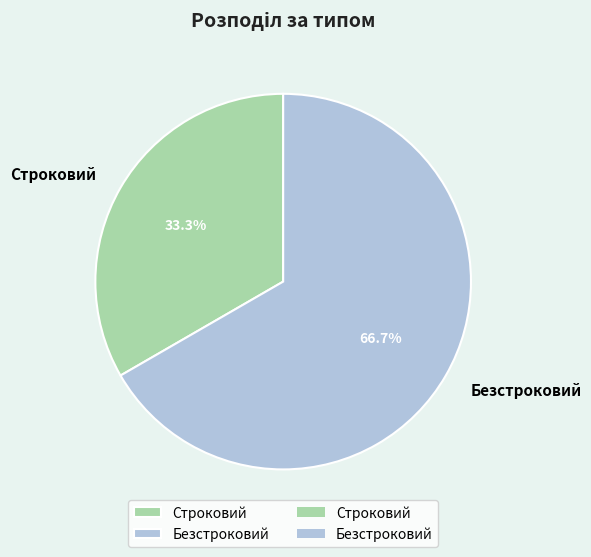

To the nearest percent, what portion does Строковий represent?

33%